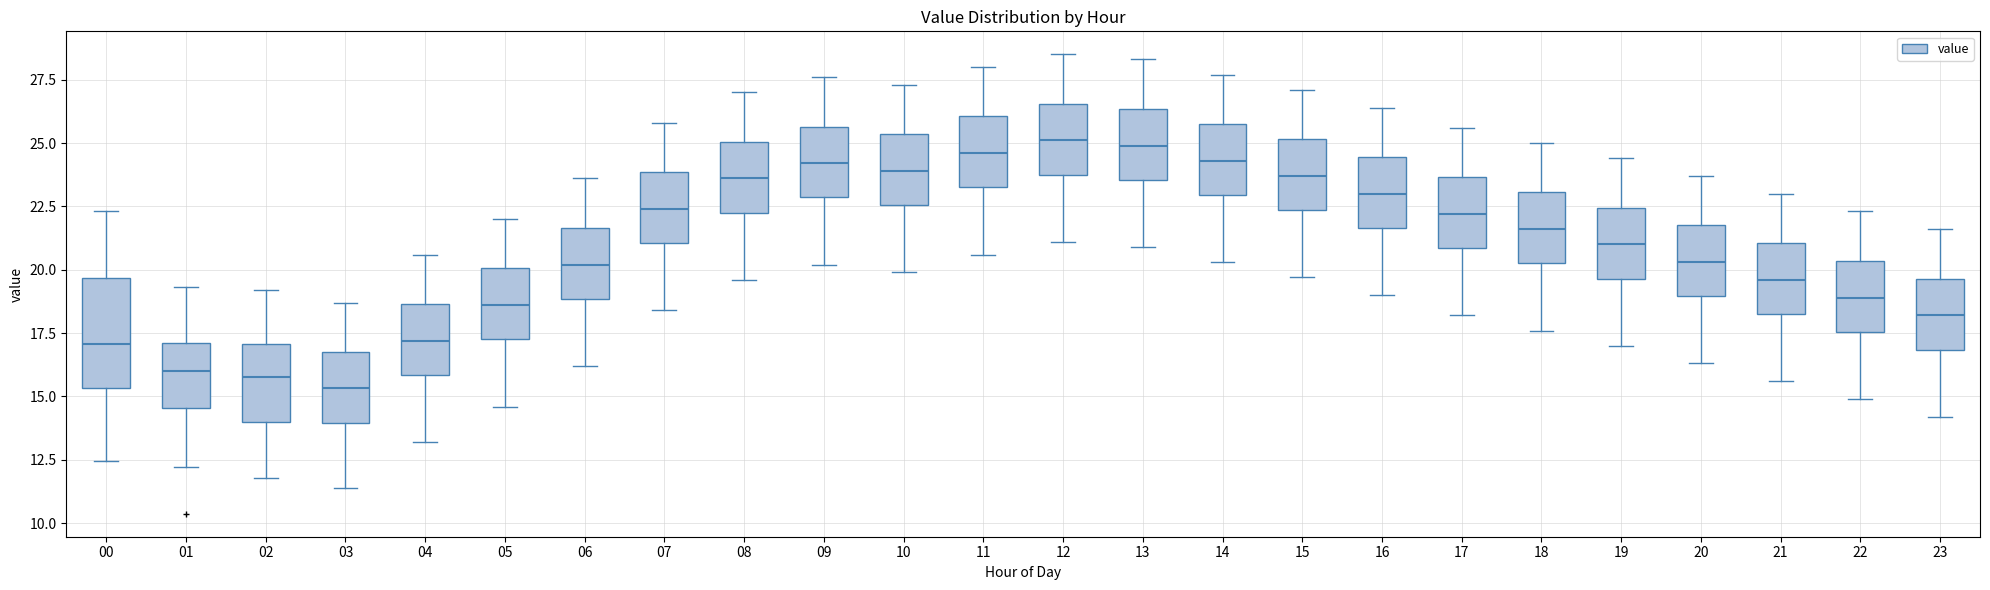

Where does the upper whisker of the box at x = 06 end on the y-axis? The values are not printed on the chart, so give them approximately, as read against the axis.

23.5